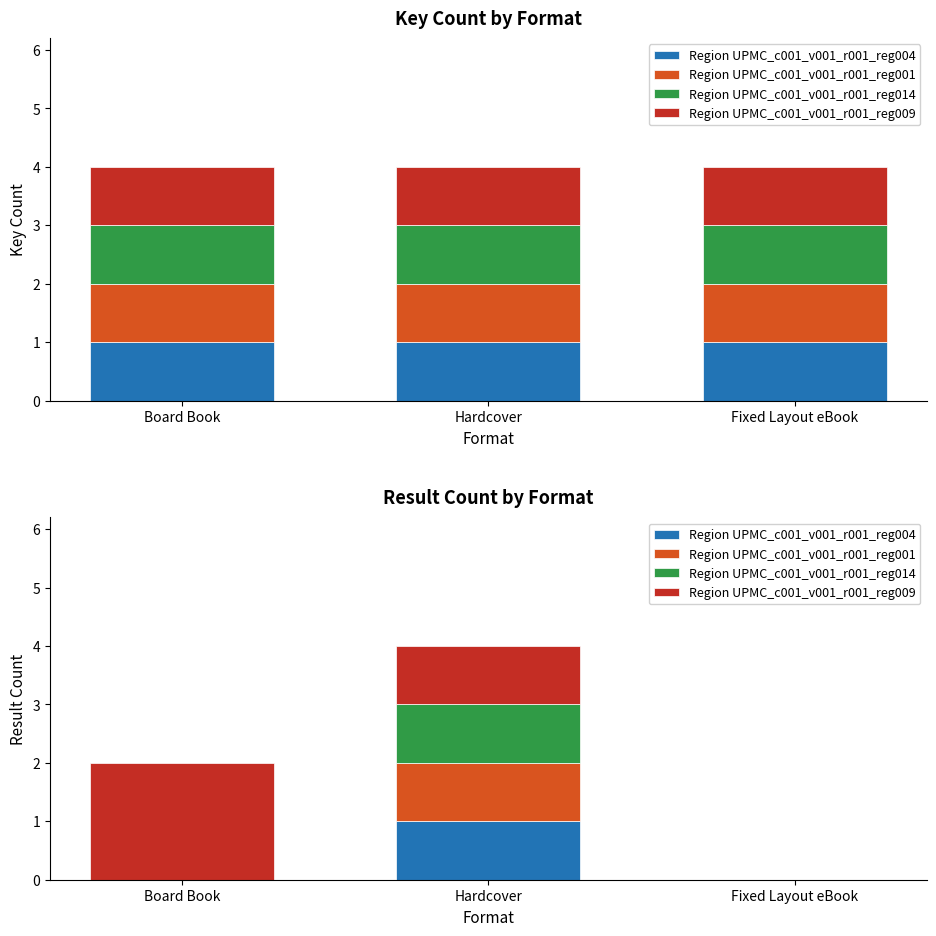

What is the difference between the maximum and minimum values in the Region UPMC_c001_v001_r001_reg004 series?

1